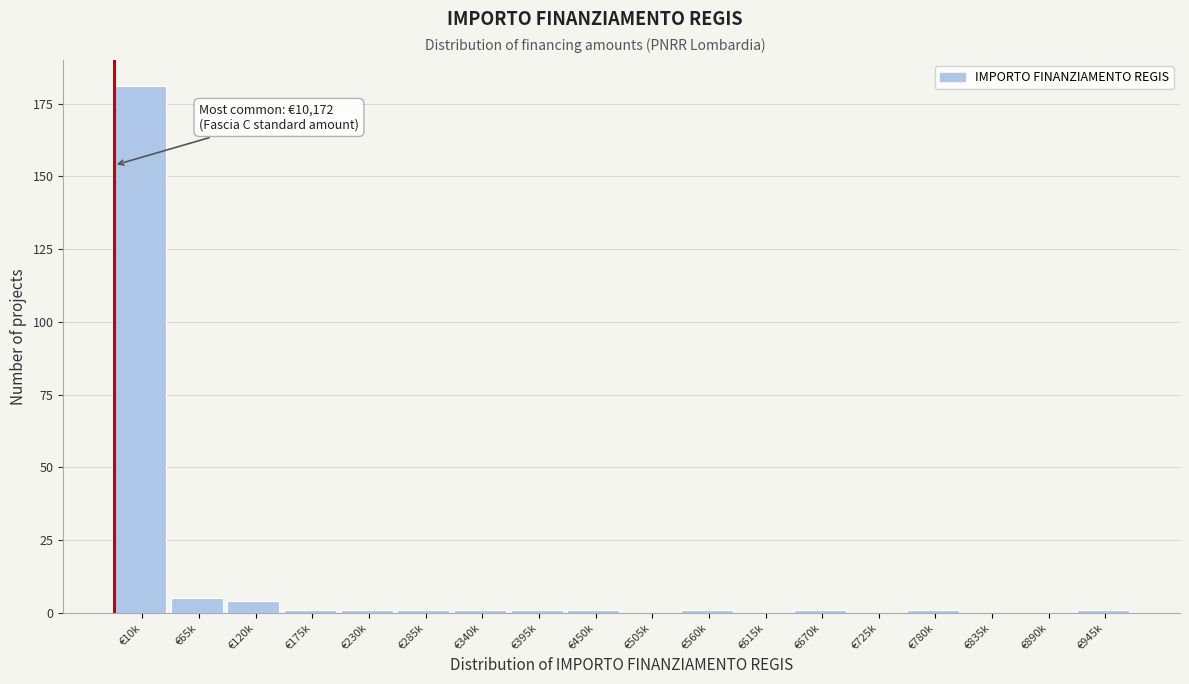

Reading right to left, what are all the values shown in this chart?

€945k=1	€890k=0	€835k=0	€780k=1	€725k=0	€670k=1	€615k=0	€560k=1	€505k=0	€450k=1	€395k=1	€340k=1	€285k=1	€230k=1	€175k=1	€120k=4	€65k=5	€10k=181